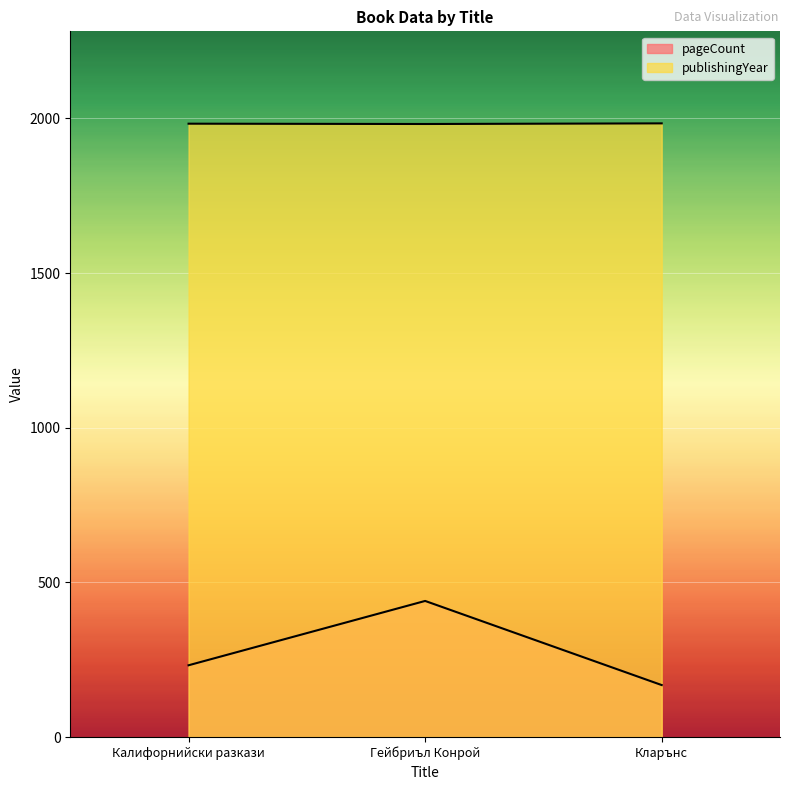

Reading left to right, transcribe all the data shown in this chart.

pageCount: Калифорнийски разкази=232	Гейбриъл Конрой=440	Кларънс=168
publishingYear: Калифорнийски разкази=1983	Гейбриъл Конрой=1982	Кларънс=1984